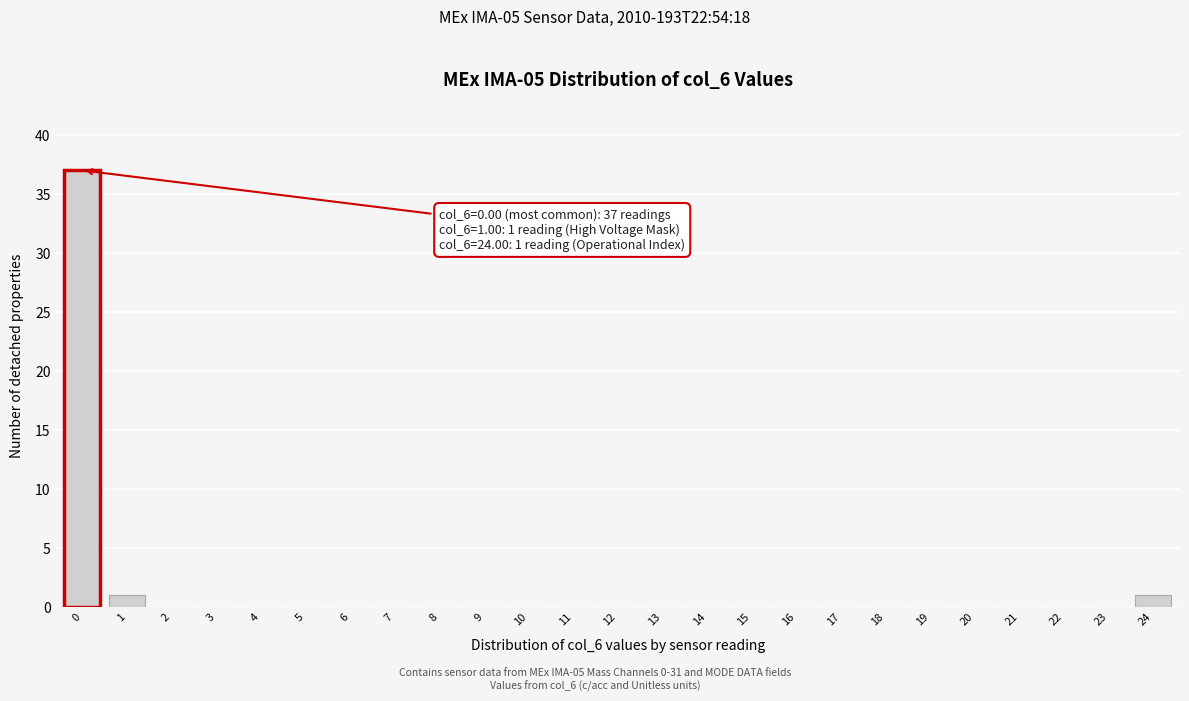

Reading left to right, extract all data points from this chart.

0=37	1=1	2=0	3=0	4=0	5=0	6=0	7=0	8=0	9=0	10=0	11=0	12=0	13=0	14=0	15=0	16=0	17=0	18=0	19=0	20=0	21=0	22=0	23=0	24=1